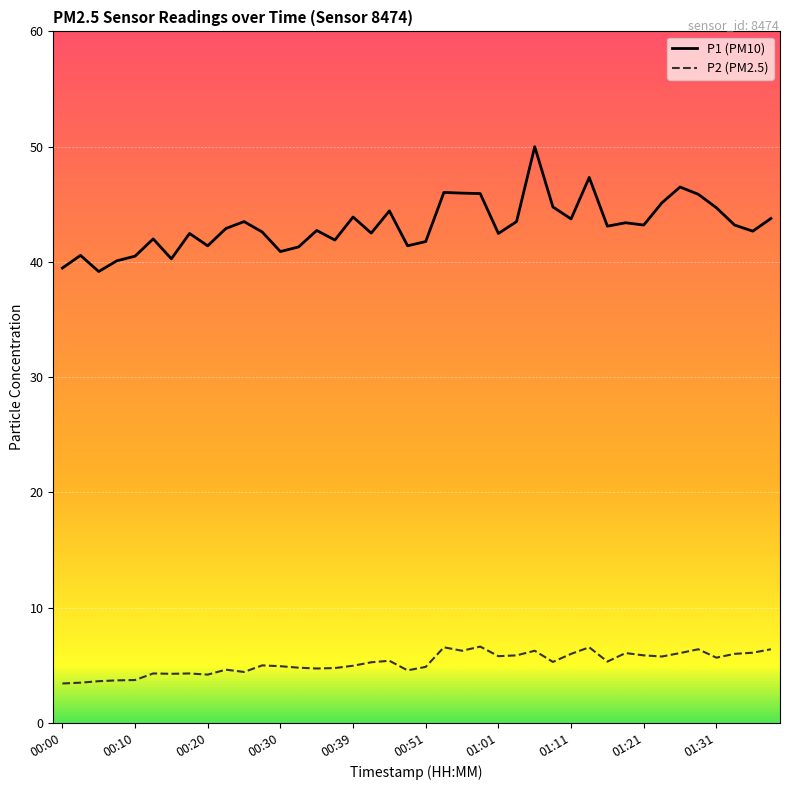

Which series has the largest range (max minus min)?

P1 (PM10)